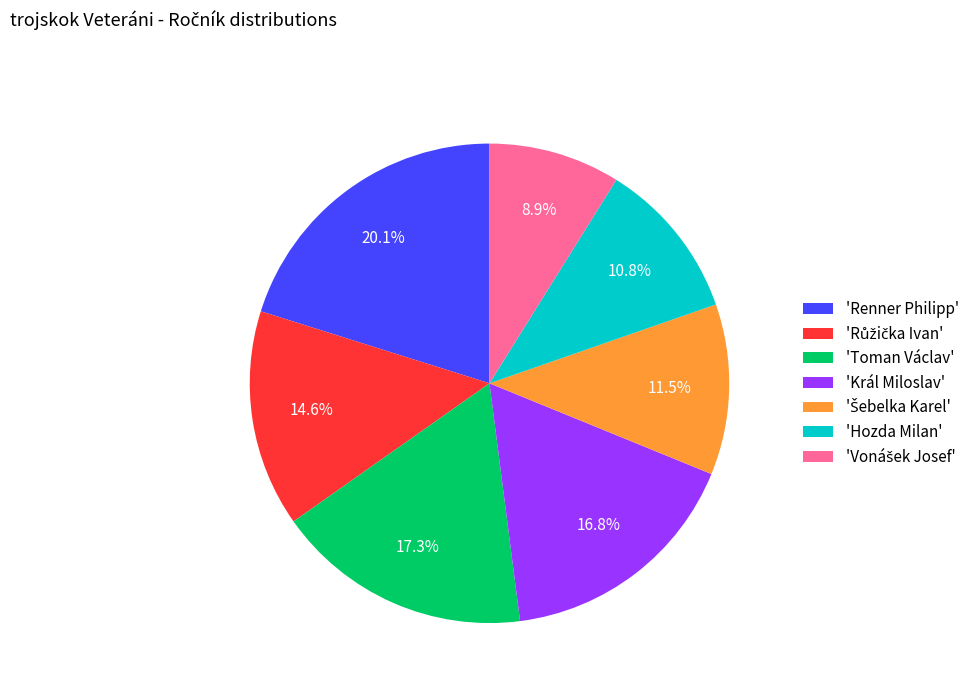

Which category has the biggest portion of the pie?

'Renner Philipp'